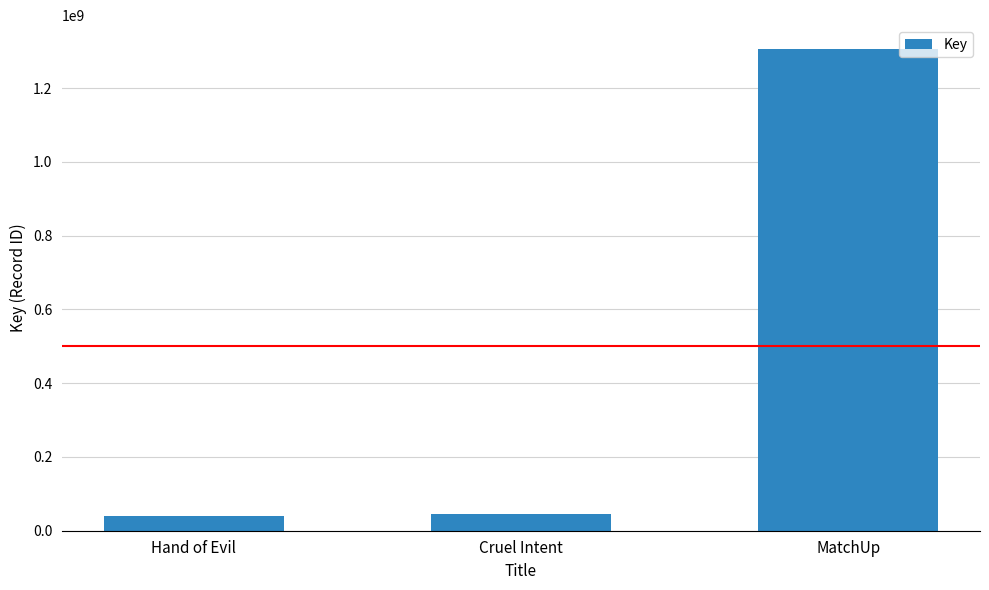

What is the greatest value displayed?

1305516984